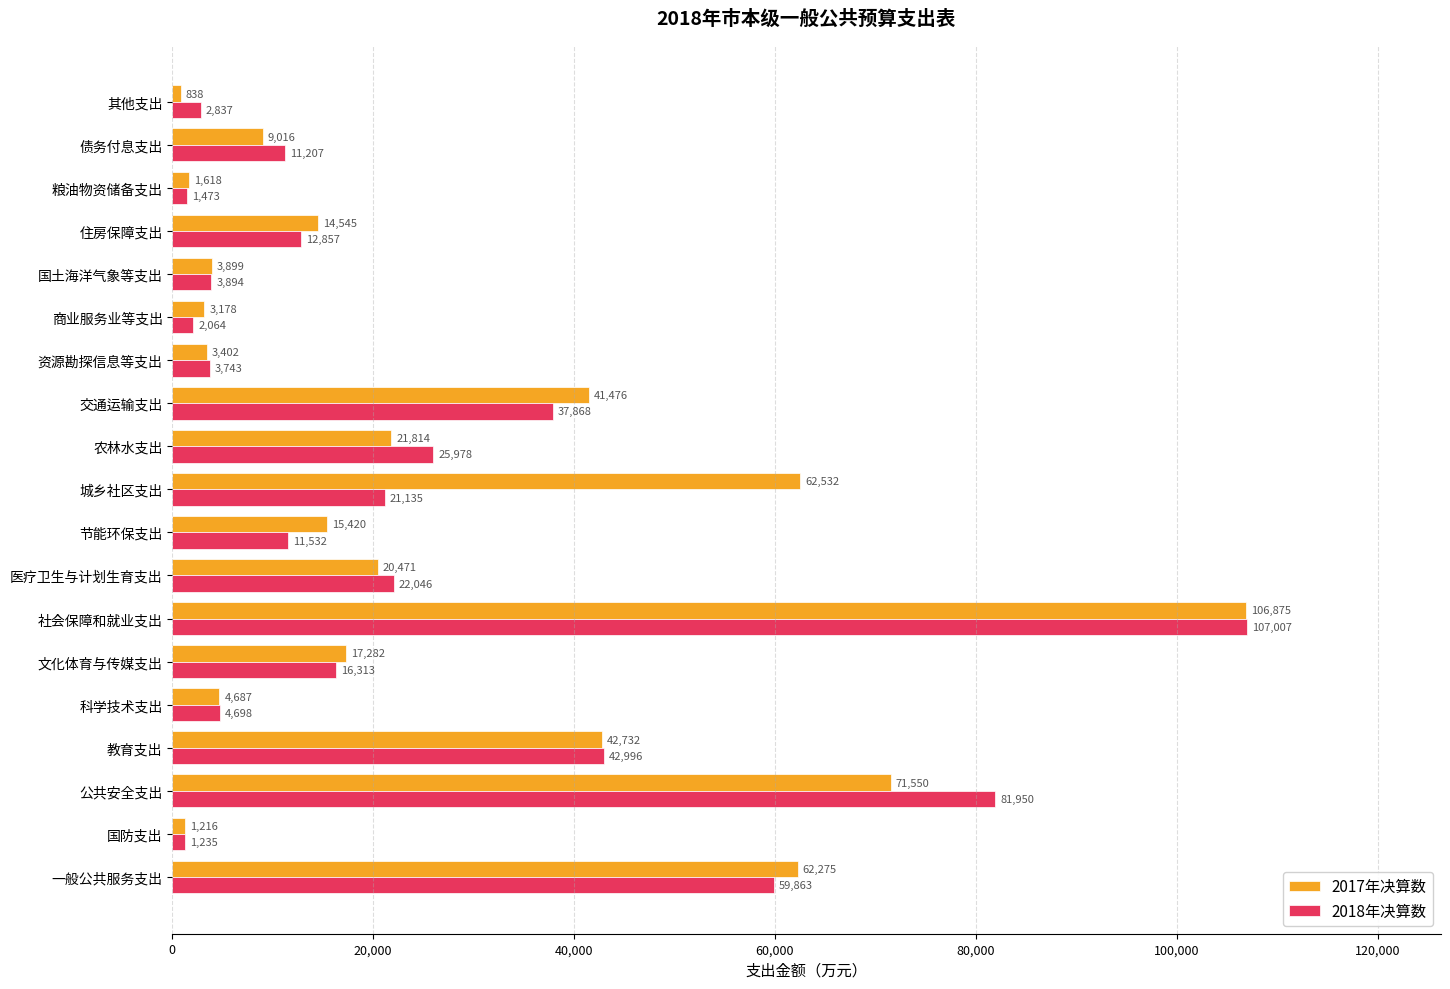

Which series changed the most between 国防支出 and 交通运输支出?

2017年决算数